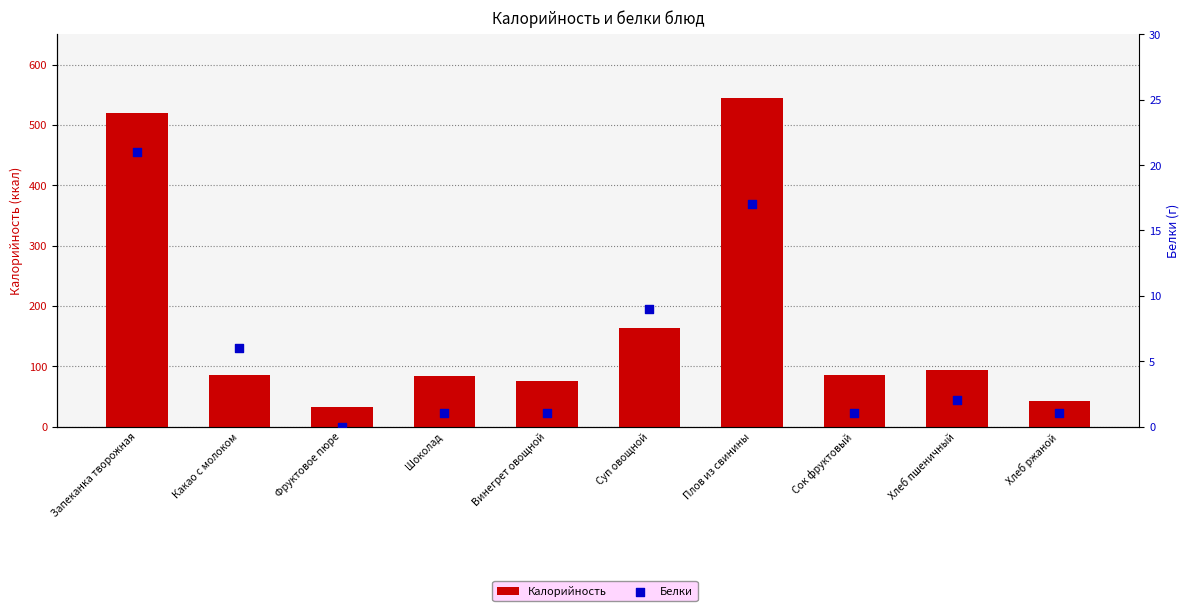

Which series contains the lowest Y value?

Белки